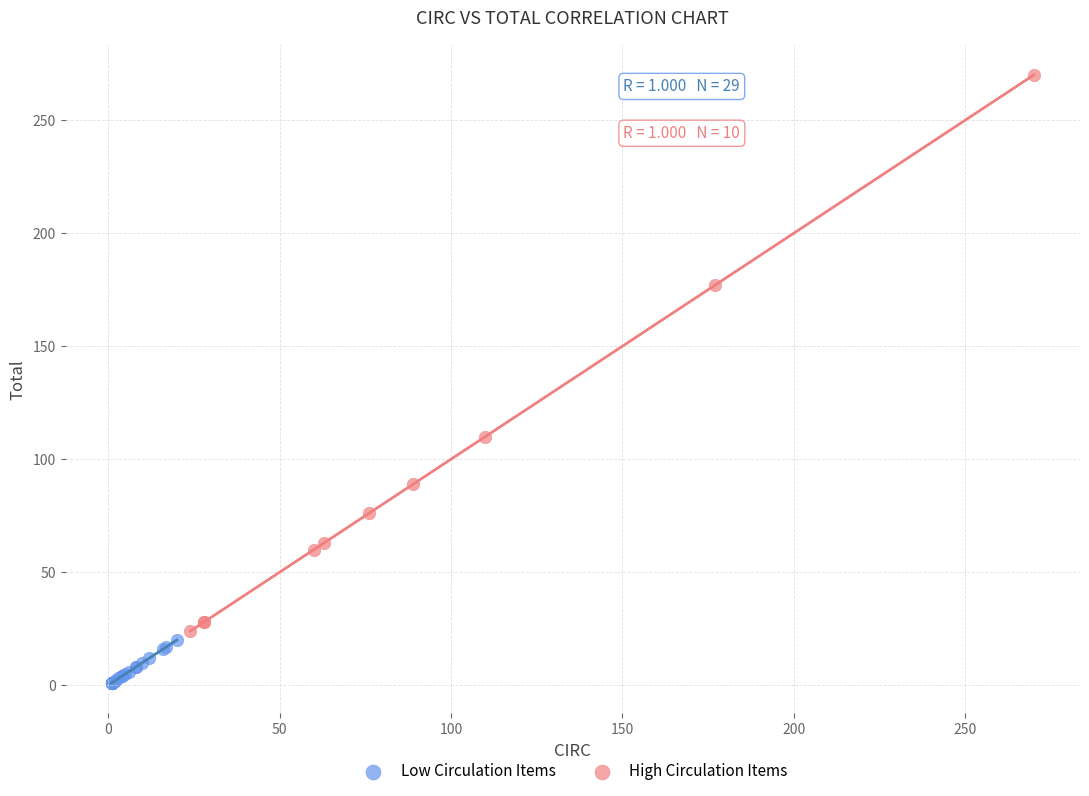

Which series has the largest Y range (max minus min)?

High Circulation Items